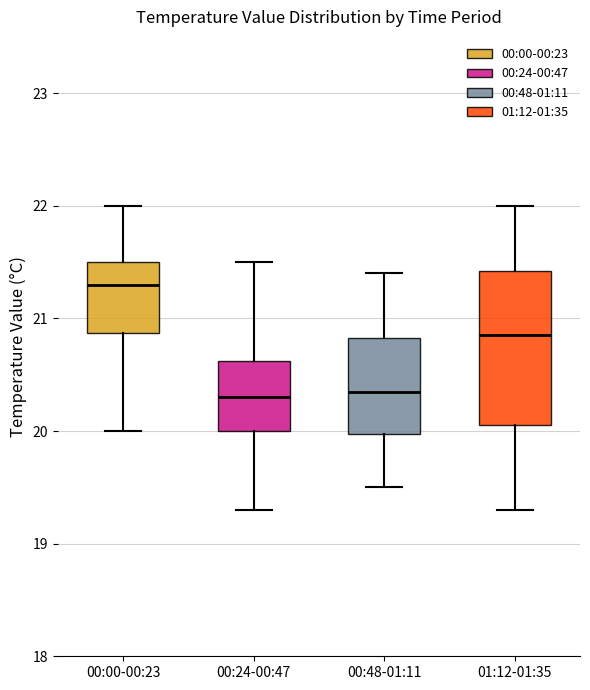

Which box is the tallest, from its lower edge to its upper edge?

01:12-01:35